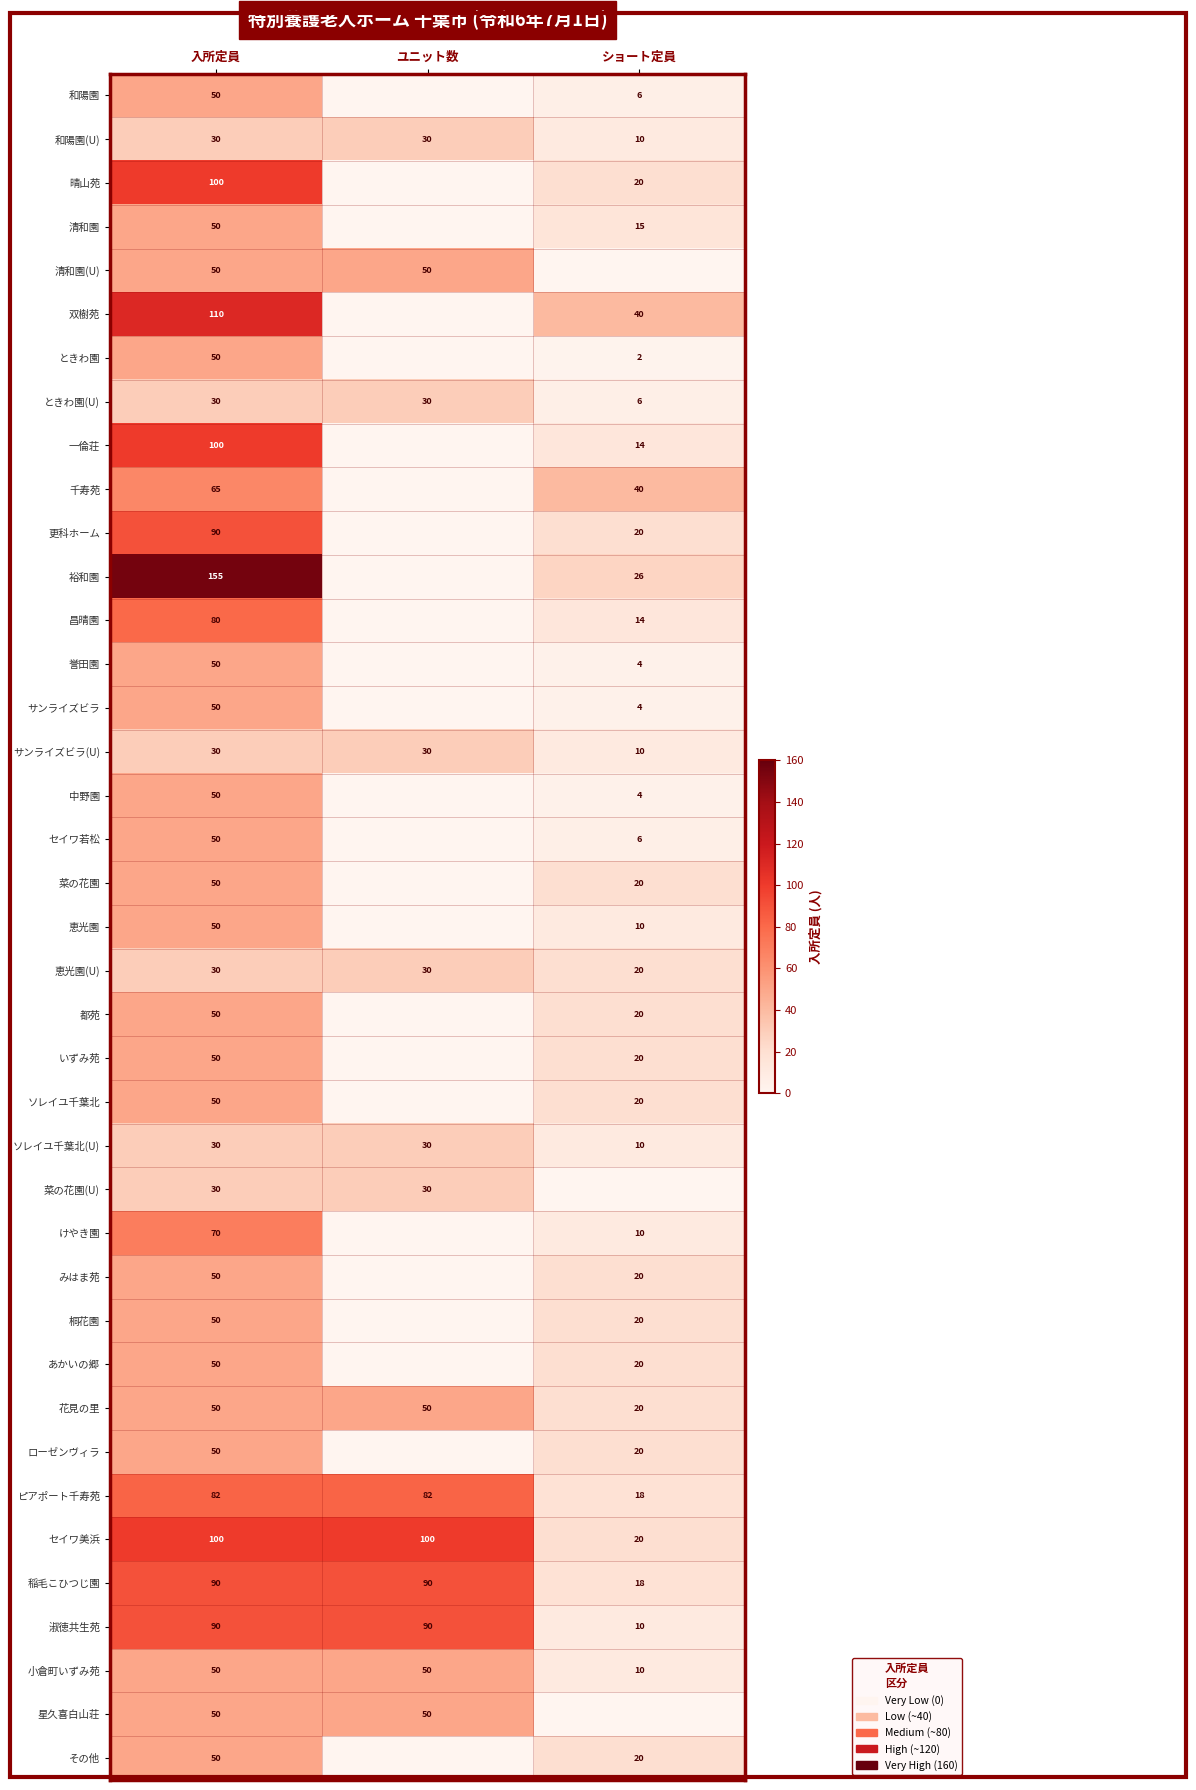

What is the total value across all series at 入所定員?

2362